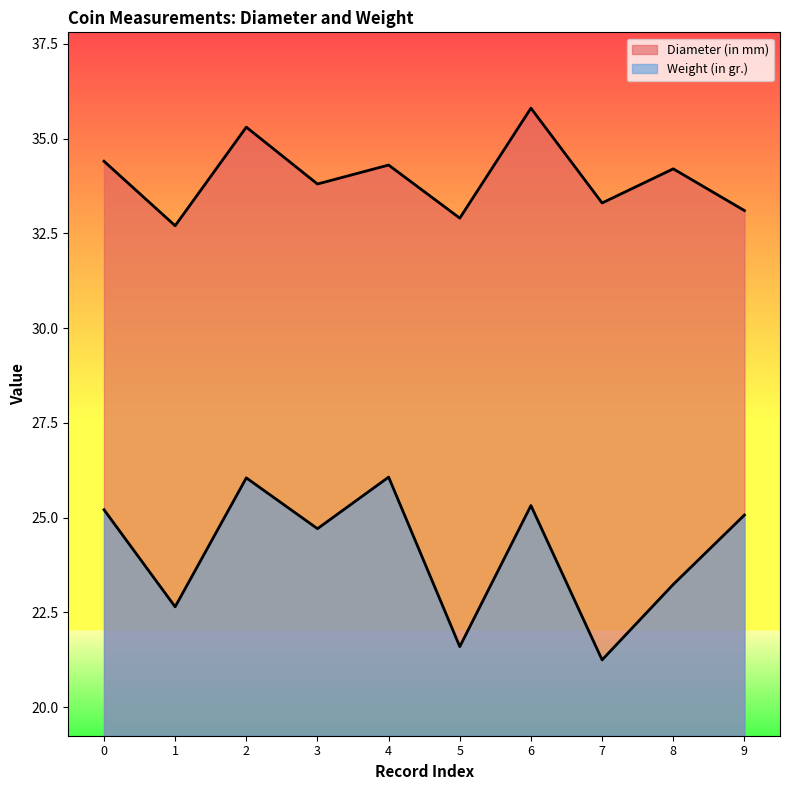

Is it true that Diameter (in mm) equals 10.1 at 9?

False